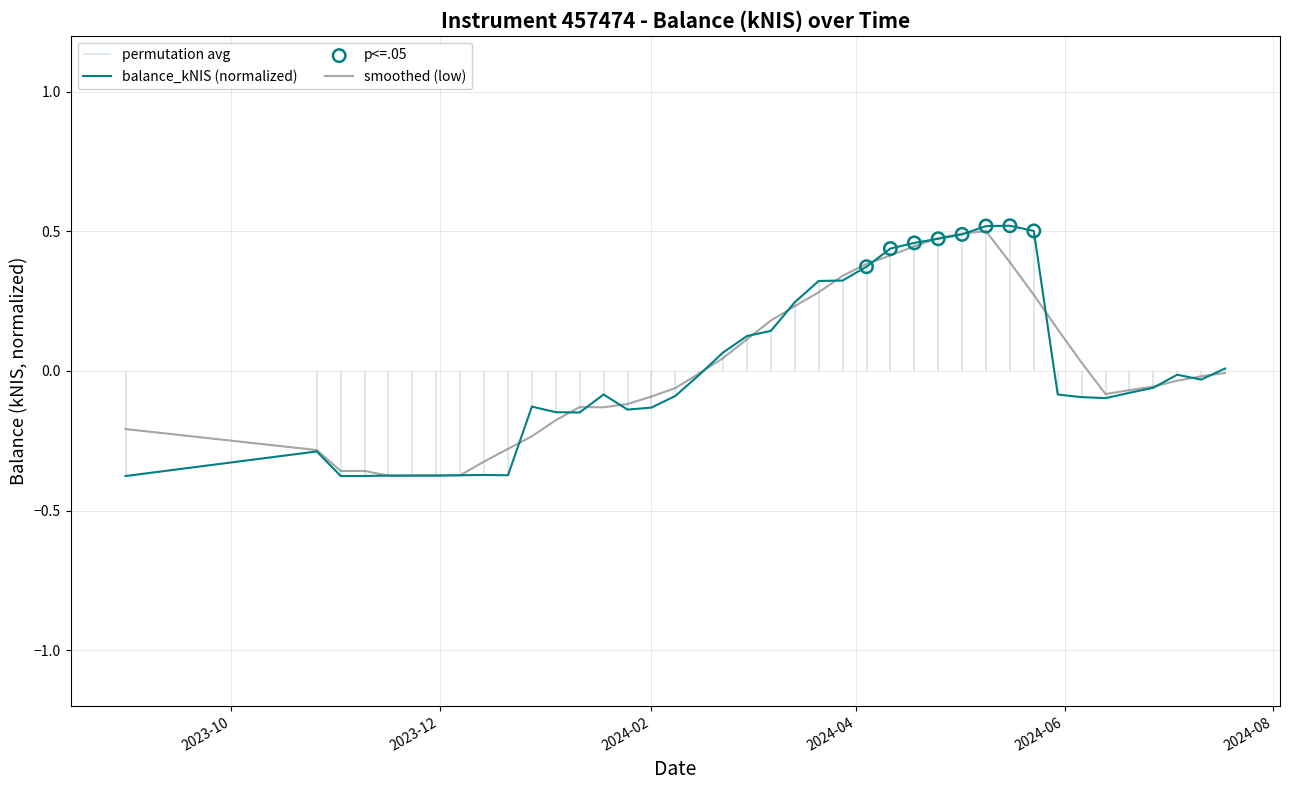

What is the change in value from 2024-03-07 to 2024-07-18?

-0.1